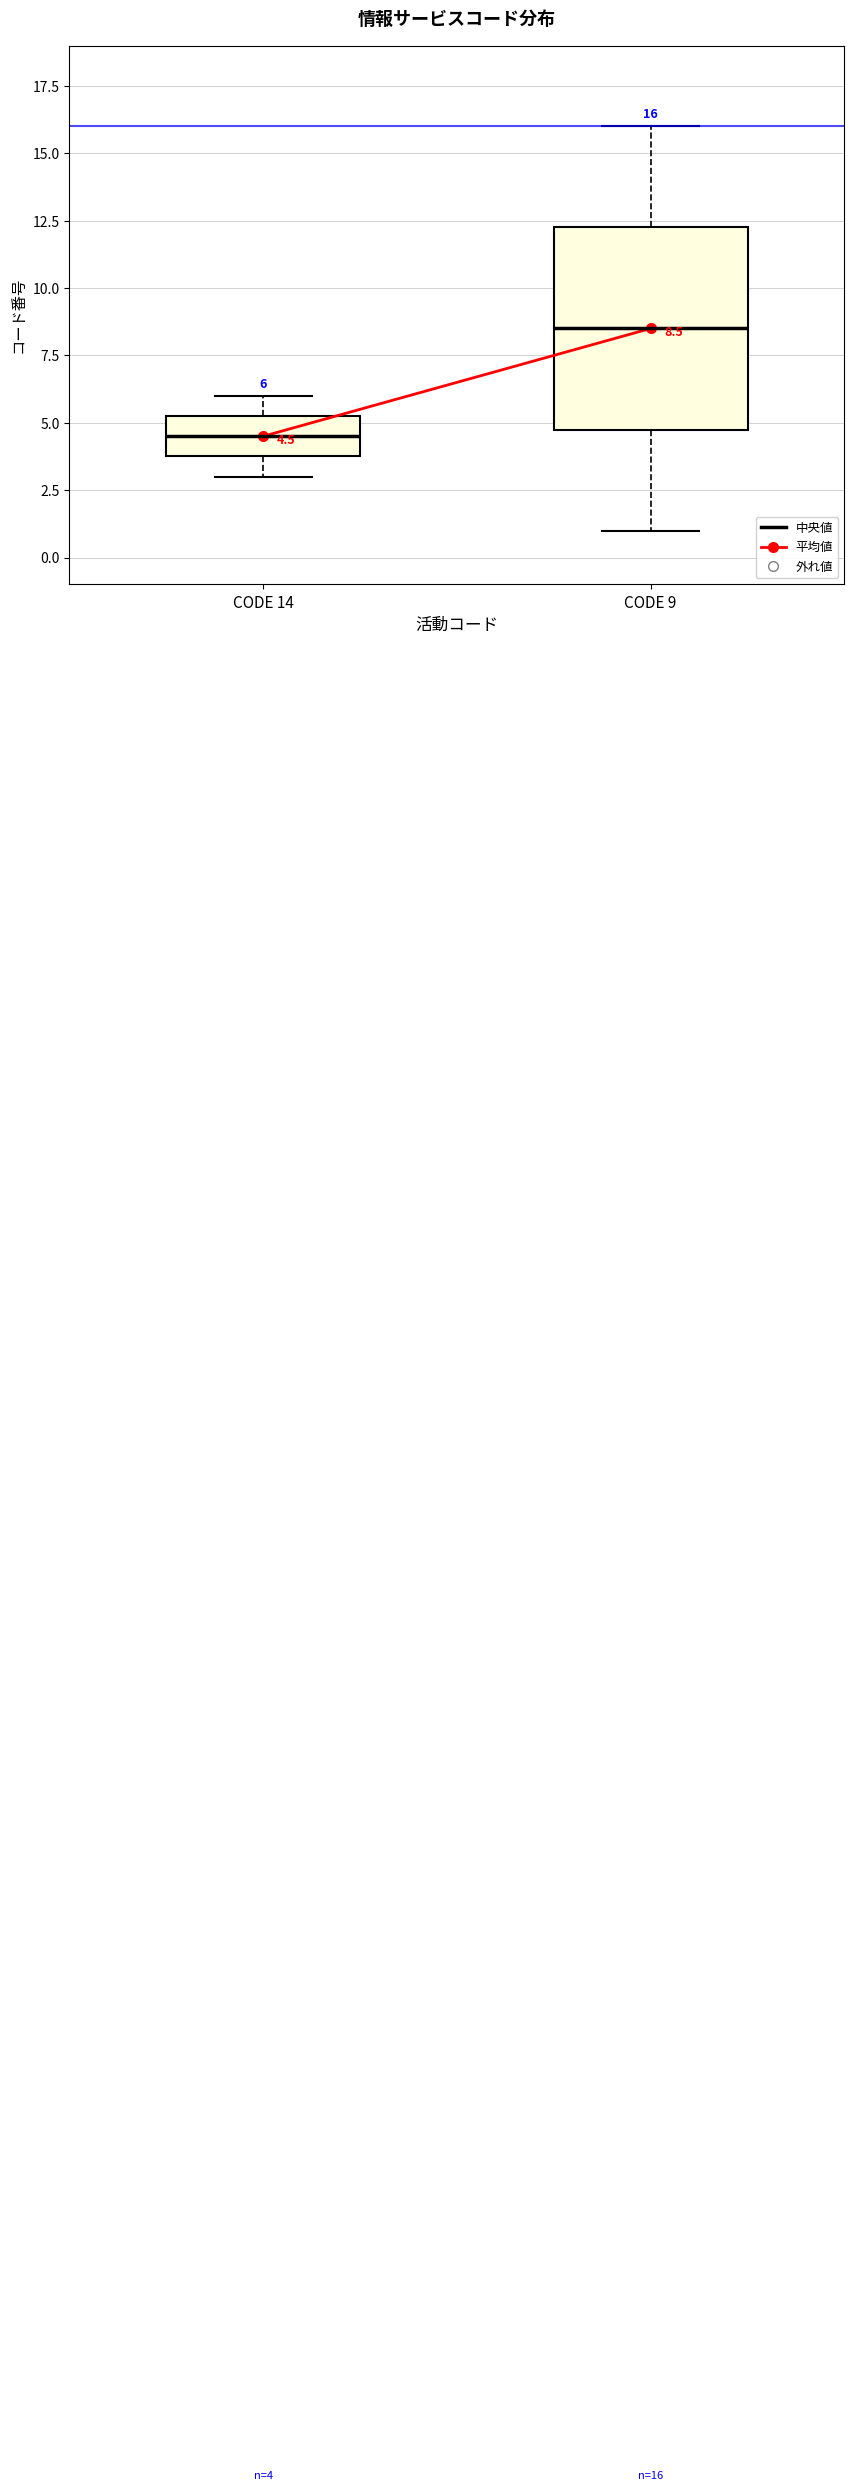

Which box has the highest median line?

CODE 9